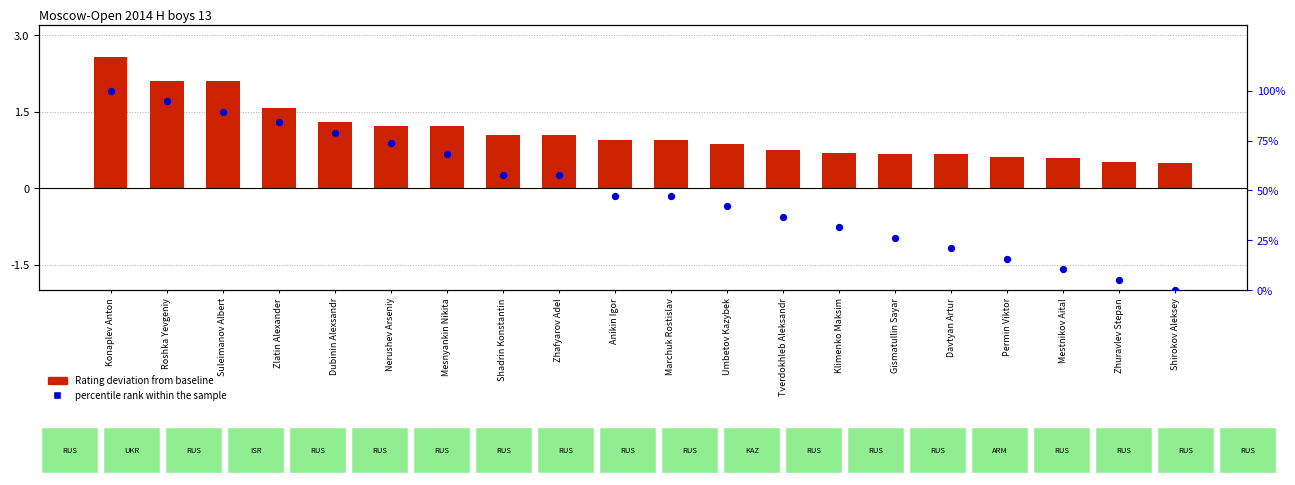

At which category is the sum across all series the highest?

Konaplev Anton